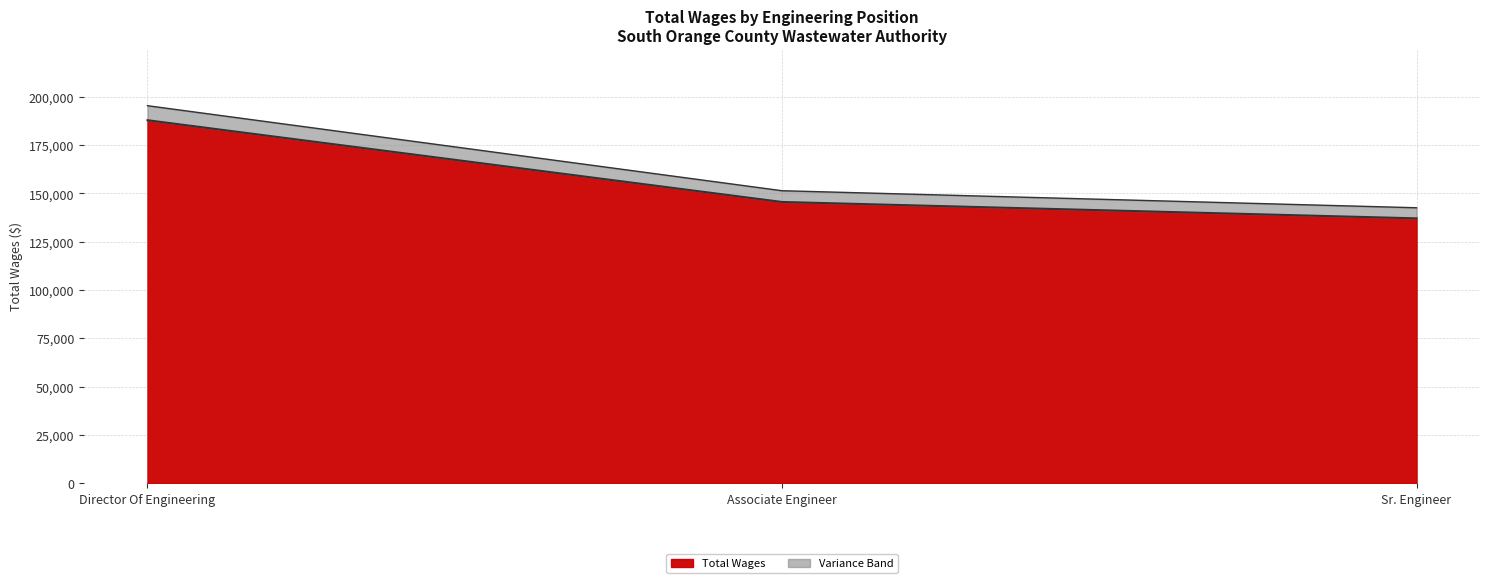

How many values are between 137074 and 187885?

3